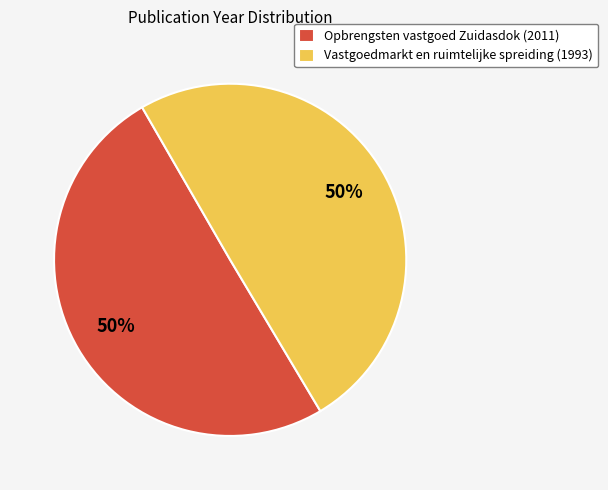

To the nearest percent, what is the average slice percentage?

50%